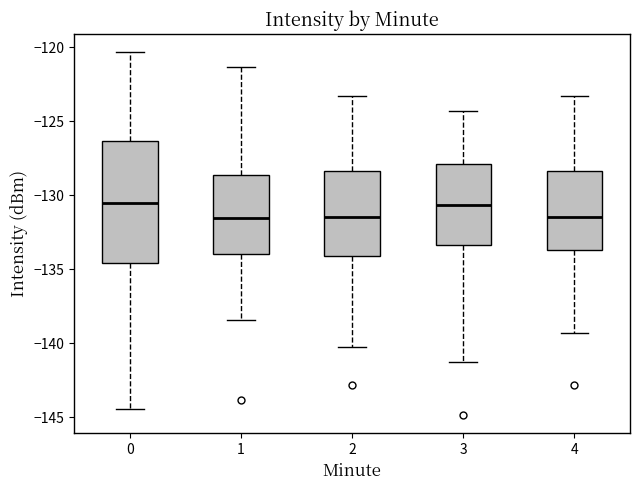

Reading left to right, read every box against the y-axis: the position of its median line, the range the box covers, and the ends of its whiskers. The values are not printed on the chart, so give them approximately, as read against the axis.

0: median -130.5, box -134.5 to -126.5, whiskers -144.5 to -120.5
1: median -131.5, box -134.0 to -128.5, whiskers -138.5 to -121.5
2: median -131.5, box -134.0 to -128.5, whiskers -140.5 to -123.5
3: median -130.5, box -133.5 to -128.0, whiskers -141.5 to -124.5
4: median -131.5, box -133.5 to -128.5, whiskers -139.5 to -123.5